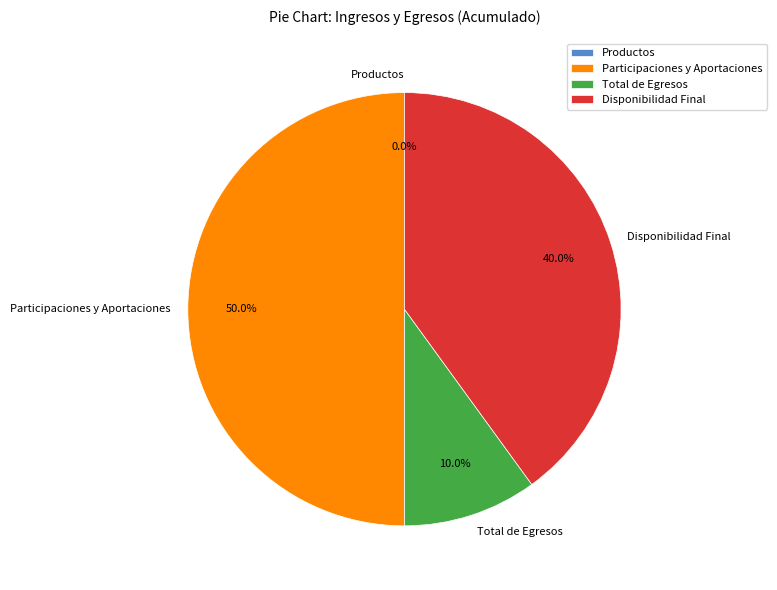

Which slice is the largest?

Participaciones y Aportaciones